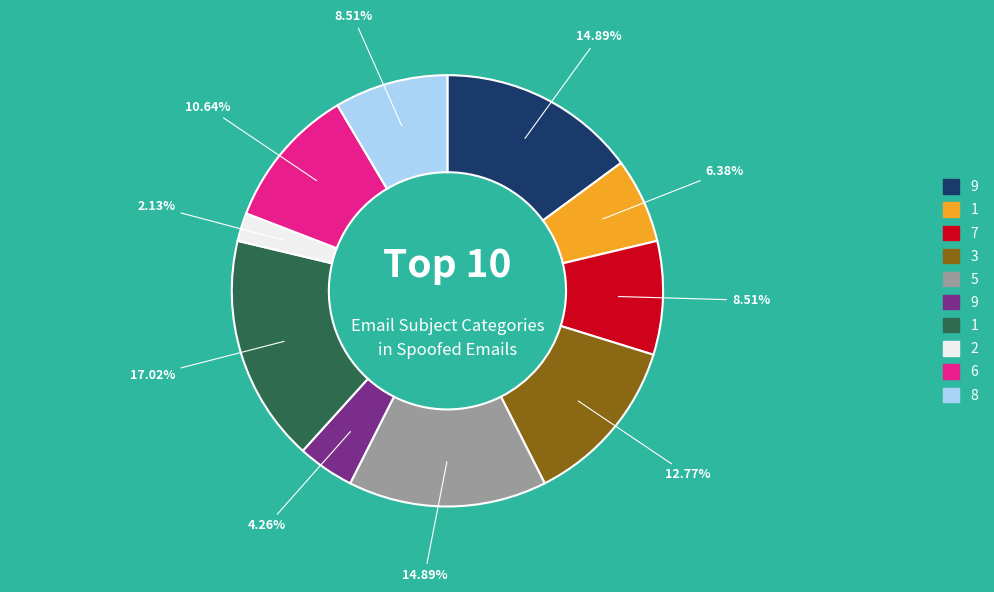

Is there a majority slice in this chart?

No